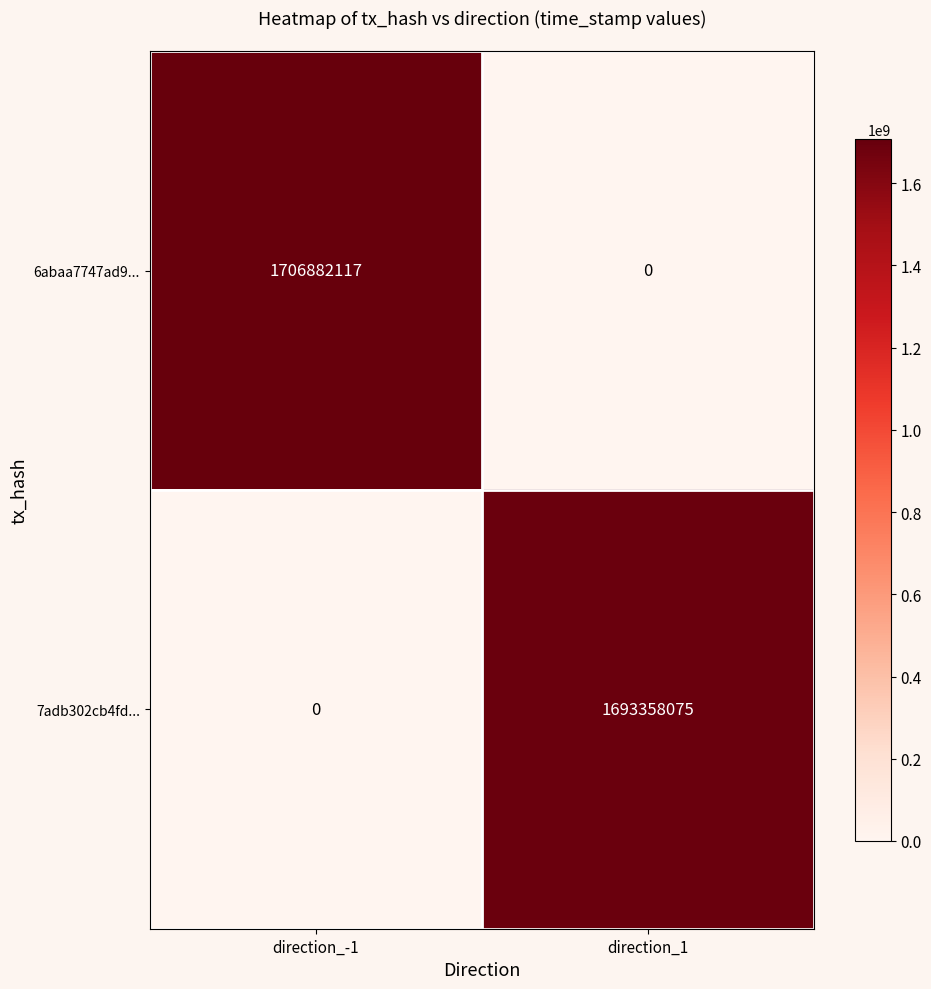

Which series has the largest total across all categories?

6abaa7747ad9...